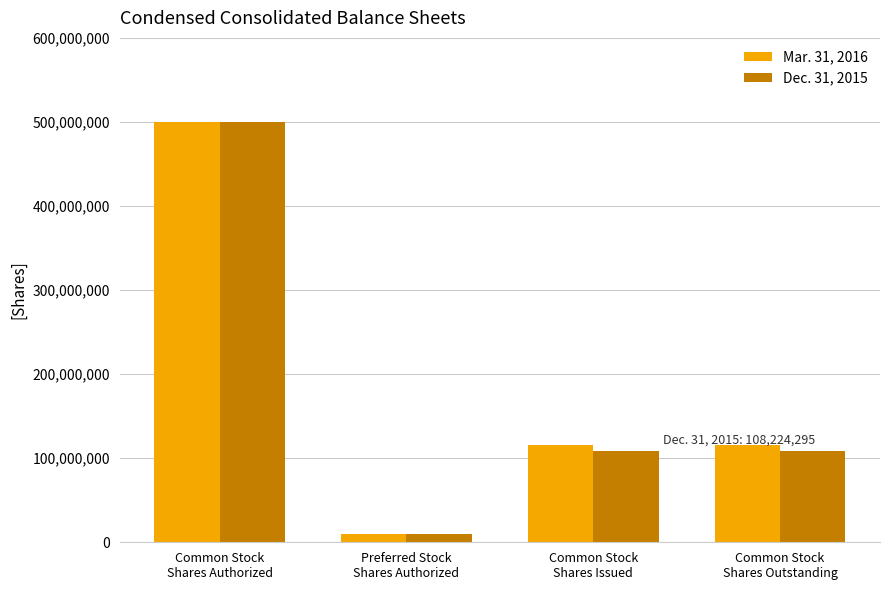

Reading left to right, transcribe all the data shown in this chart.

Mar. 31, 2016: Common Stock
Shares Authorized=500000000	Preferred Stock
Shares Authorized=10000000	Common Stock
Shares Issued=115724295	Common Stock
Shares Outstanding=115724295
Dec. 31, 2015: Common Stock
Shares Authorized=500000000	Preferred Stock
Shares Authorized=10000000	Common Stock
Shares Issued=108224295	Common Stock
Shares Outstanding=108224295